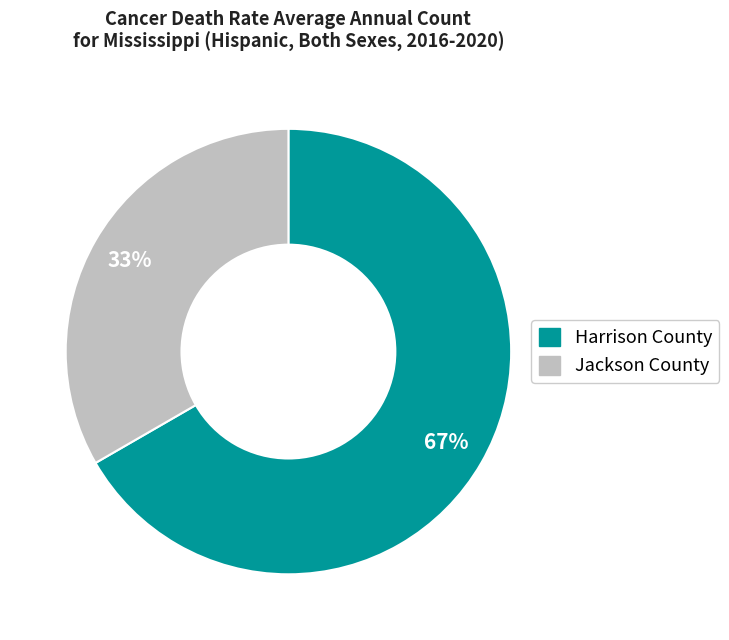

Is the sum of Jackson County and Harrison County greater than half?

Yes